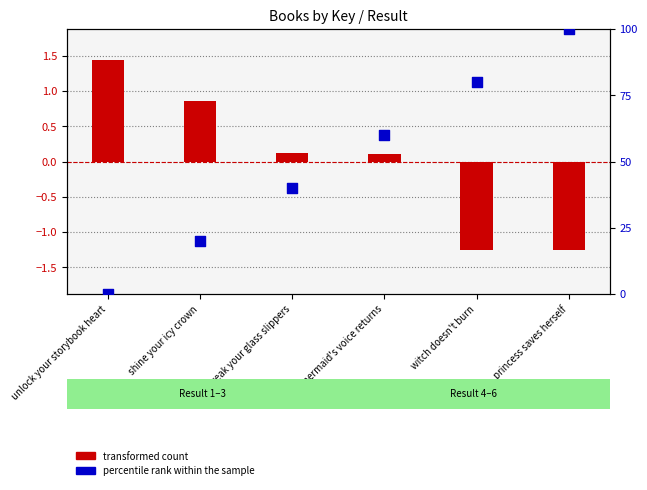

What is the total value across all series at unlock your storybook heart?

1.4